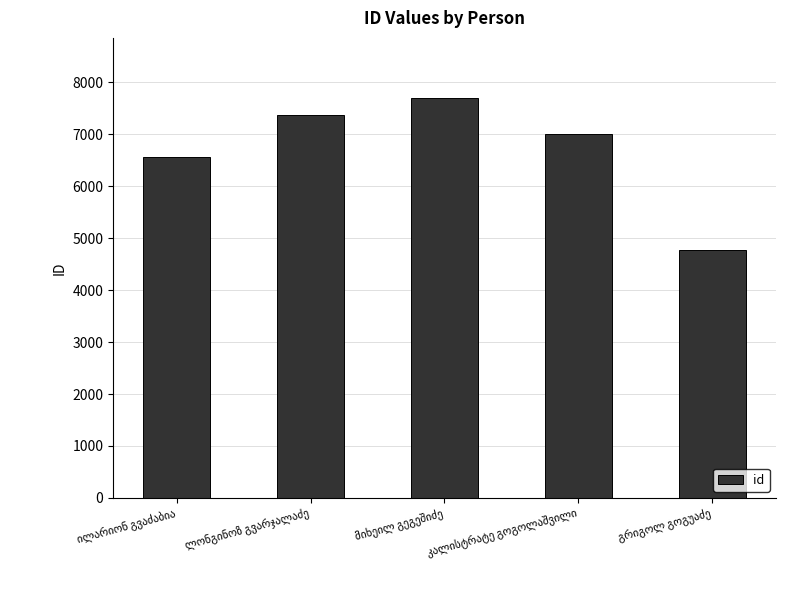

What is the sum of all values?

33402